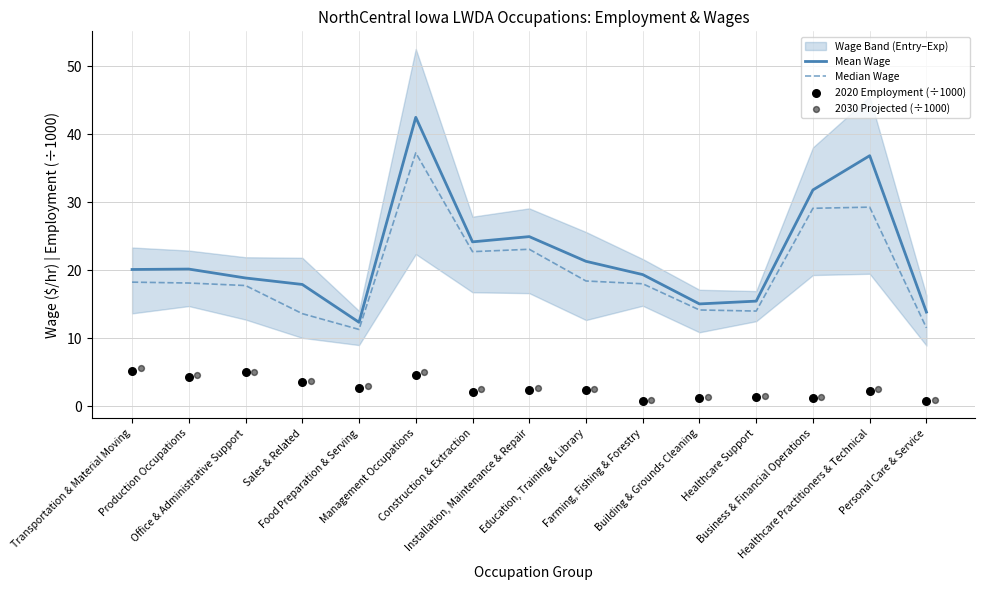

Which series reaches the maximum Y coordinate?

Mean Wage